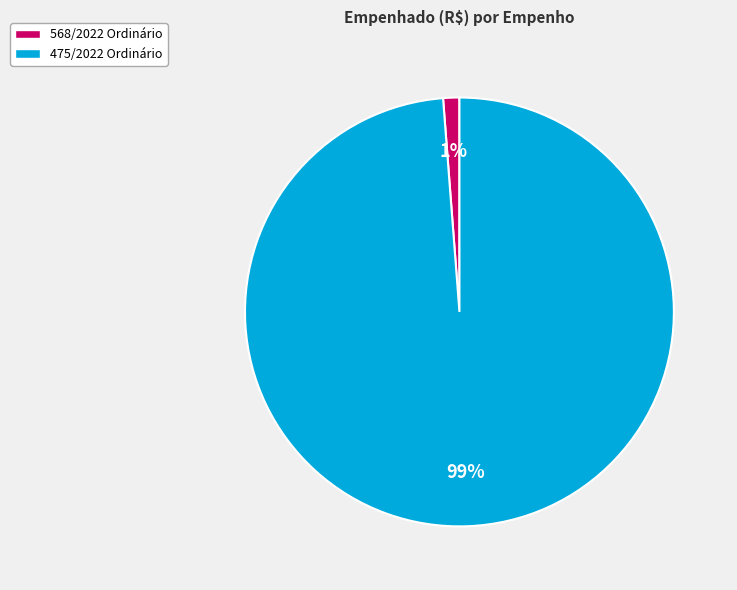

Do 568/2022 Ordinário and 475/2022 Ordinário together represent more than half of the pie?

Yes